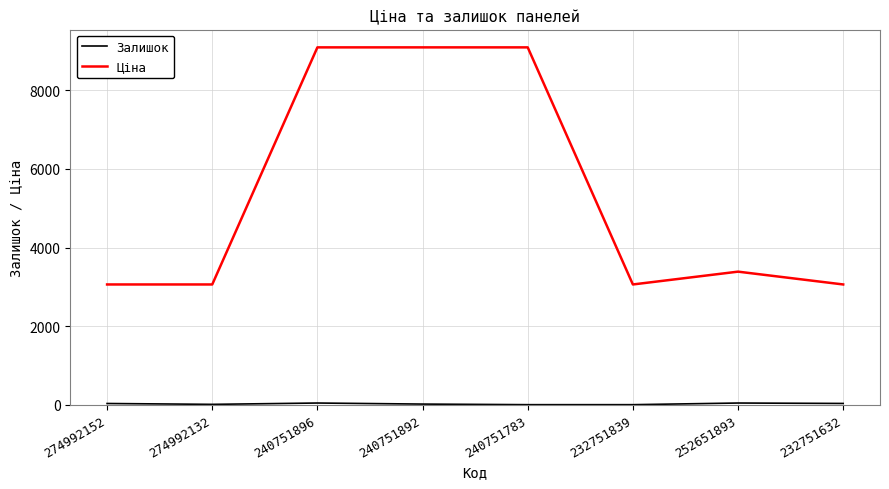

Is it true that Ціна equals 9092.0 at 240751783?

True